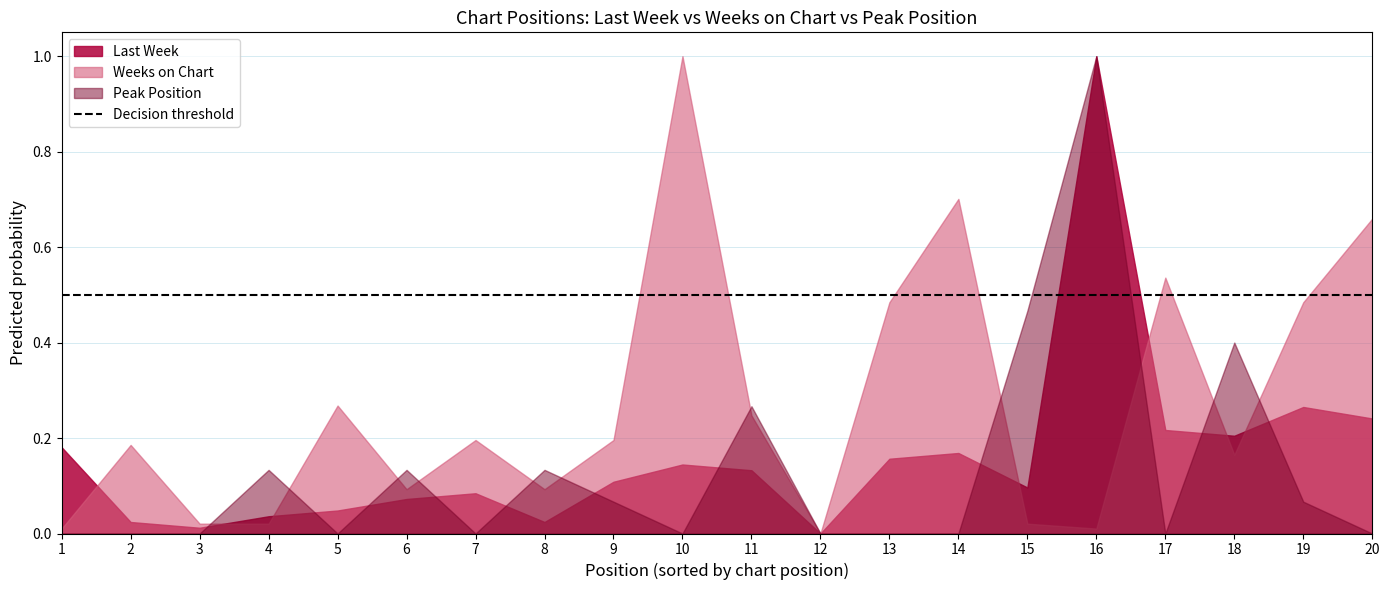

Which series has the largest total across all categories?

Weeks on Chart